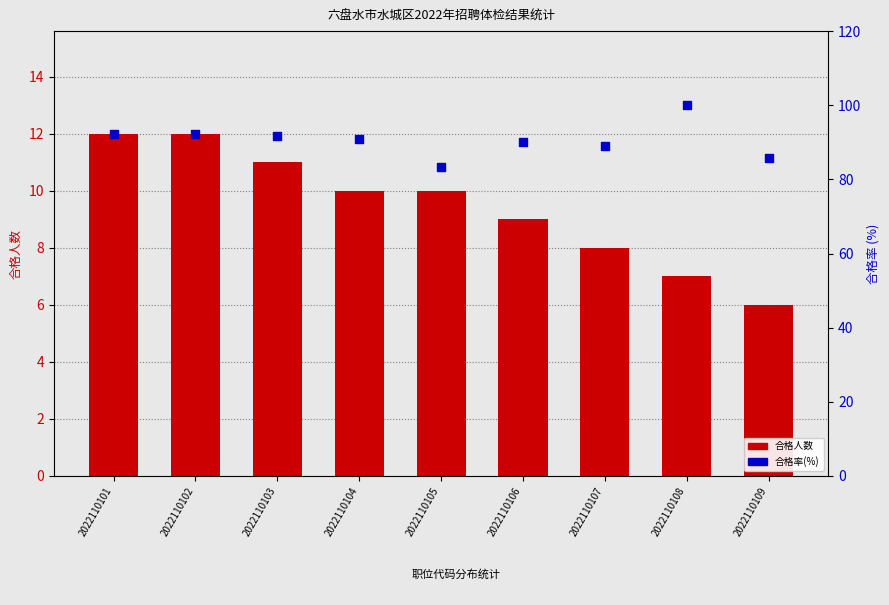

Is the value of 合格 at 2022110101 greater than the value of 不合格/缺检比例(%) at 2022110108?

No